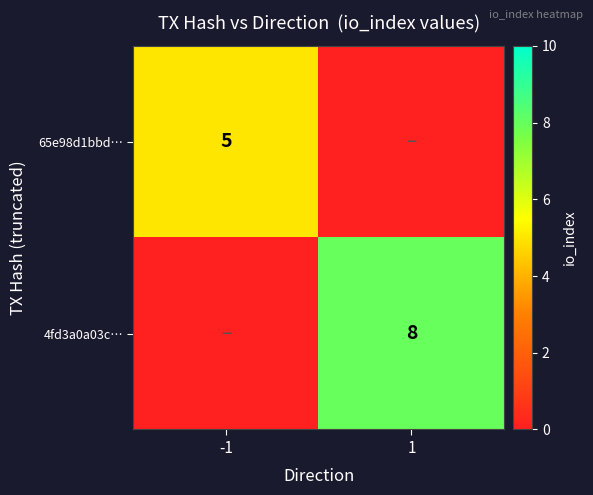

At which category is the sum across all series the highest?

1